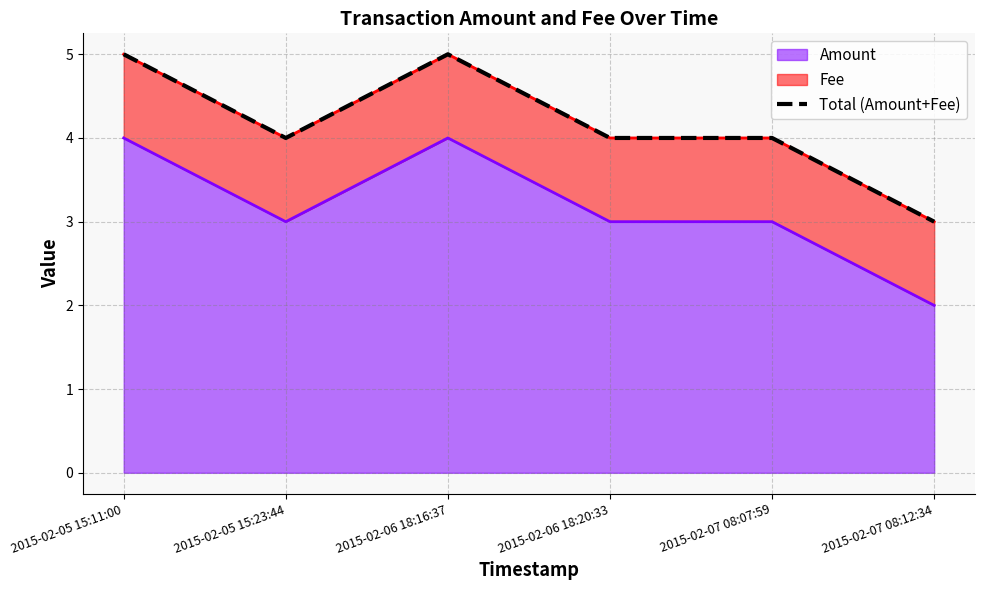

List the labels in order of value, largest first.

2015-02-05 15:11:00, 2015-02-06 18:16:37, 2015-02-05 15:23:44, 2015-02-06 18:20:33, 2015-02-07 08:07:59, 2015-02-07 08:12:34